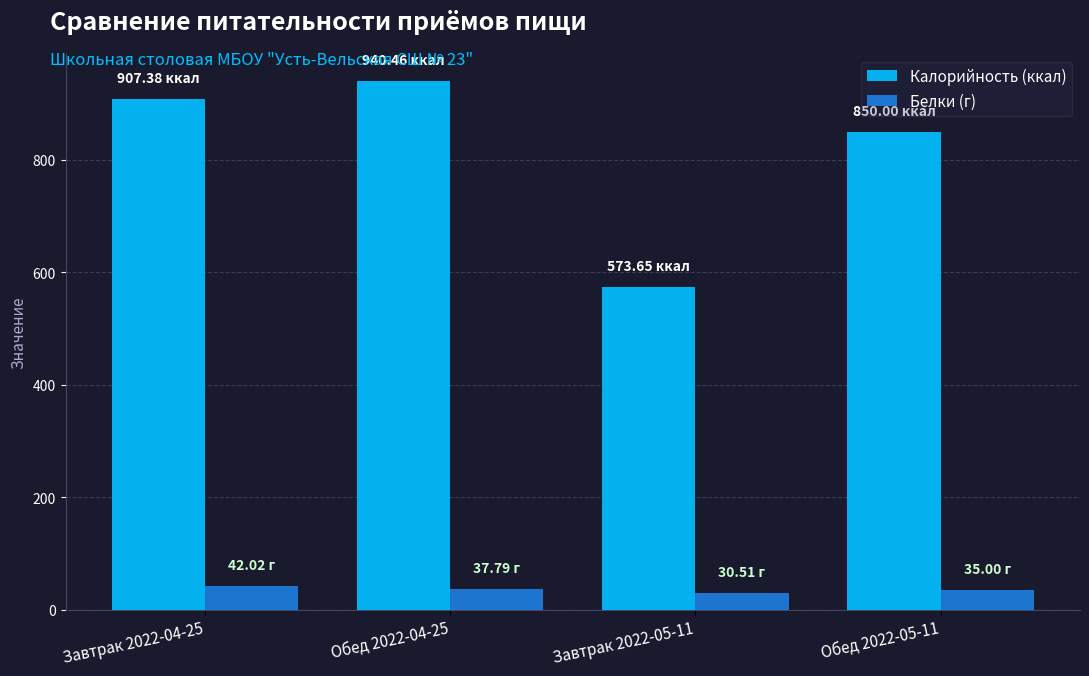

What is the difference between the maximum and minimum values in the Калорийность (ккал) series?

366.8